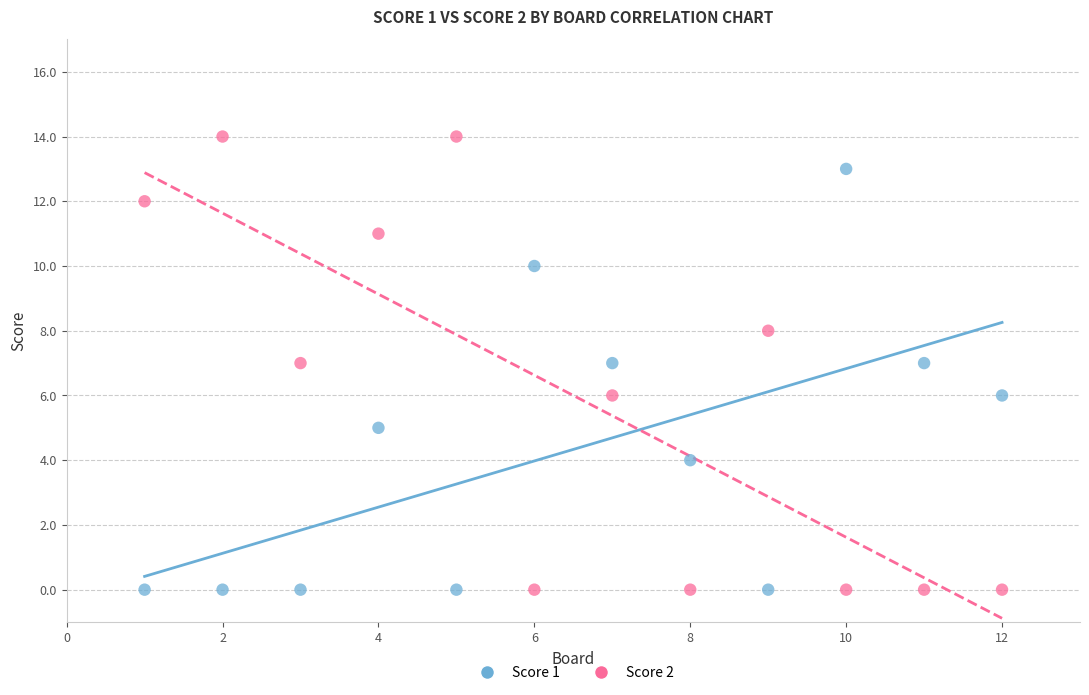

Which series reaches the maximum Y coordinate?

Score 2